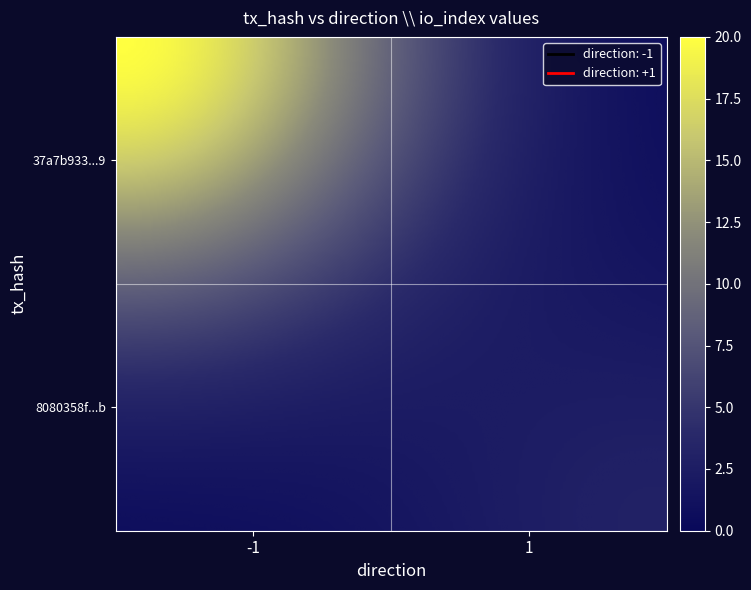

How many series are shown in this chart?

2